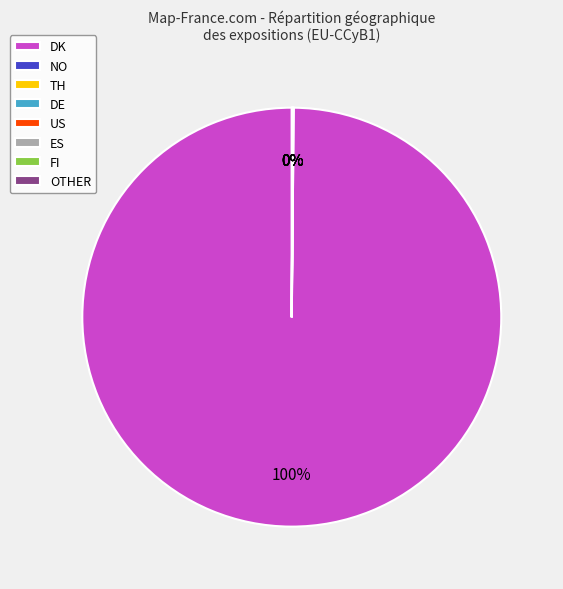

To the nearest percent, what is the difference between the largest and smallest slice percentages?

100%